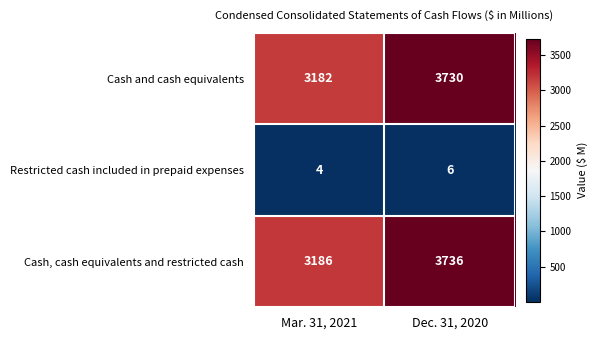

What is the sum of the Cash and cash equivalents values at Dec. 31, 2020 and Mar. 31, 2021?

6912